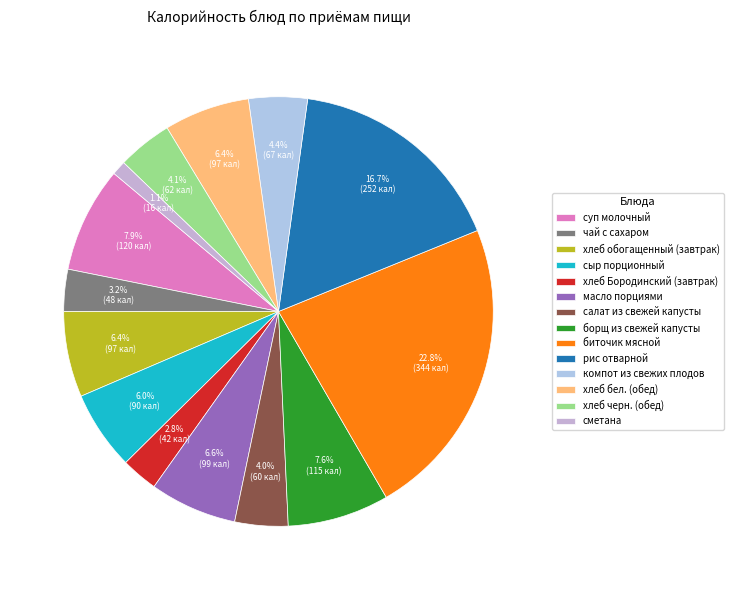

True or false: чай с сахаром accounts for 3% of the total.

True